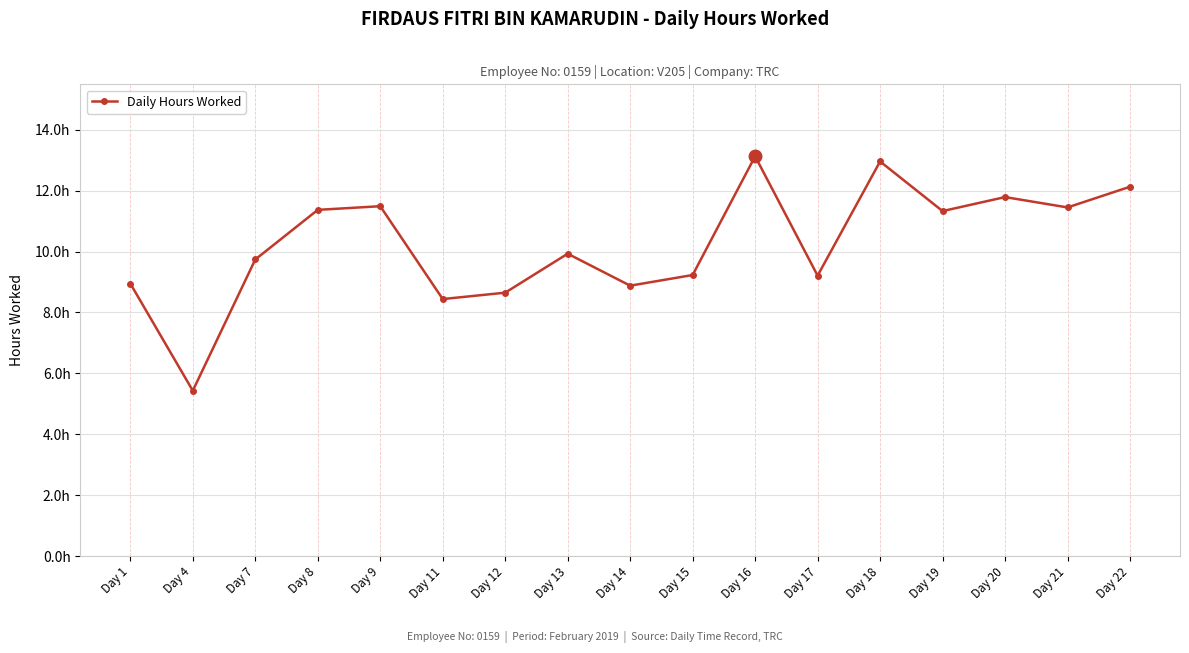

Where is the first local minimum?

Day 4